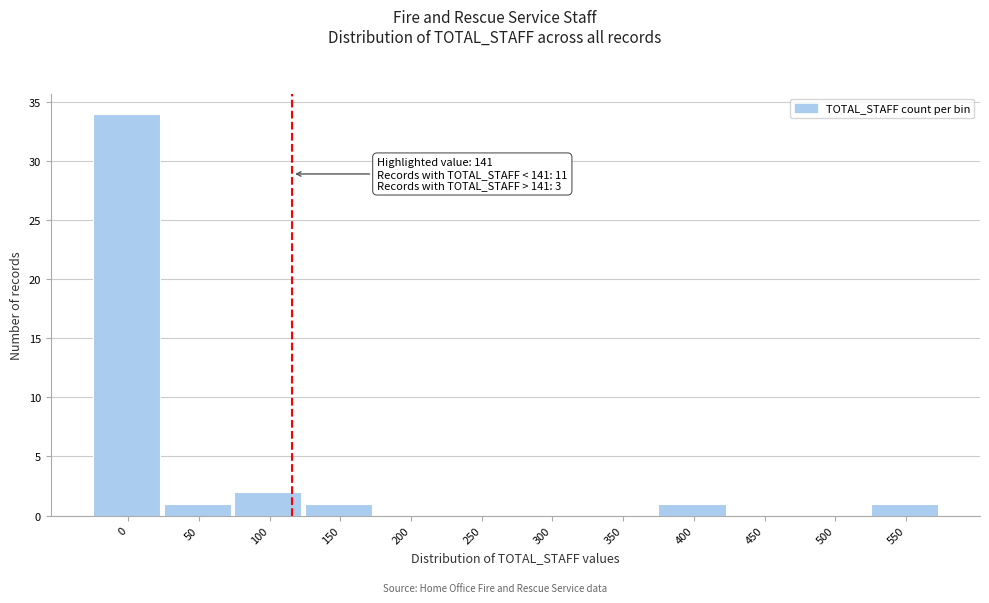

Reading left to right, transcribe all the data shown in this chart.

0=34	50=1	100=2	150=1	200=0	250=0	300=0	350=0	400=1	450=0	500=0	550=1